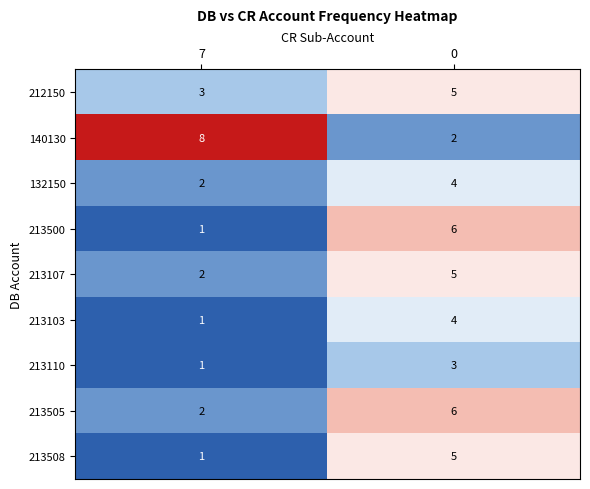

What is the difference between the 213107 values at 7 and 0?

3